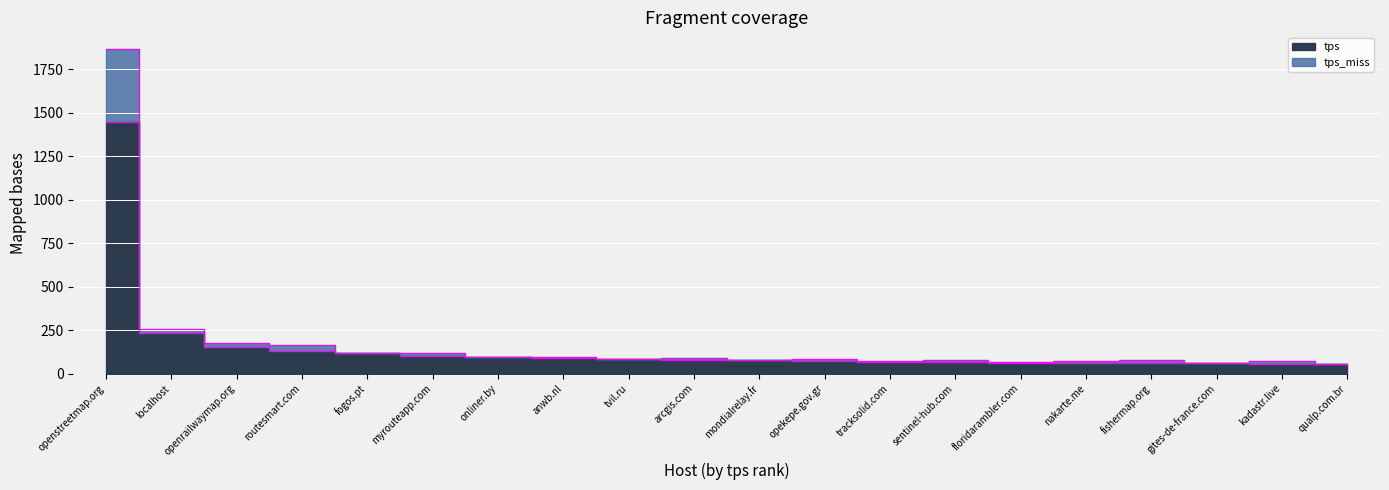

How many categories are shown in the chart?

20